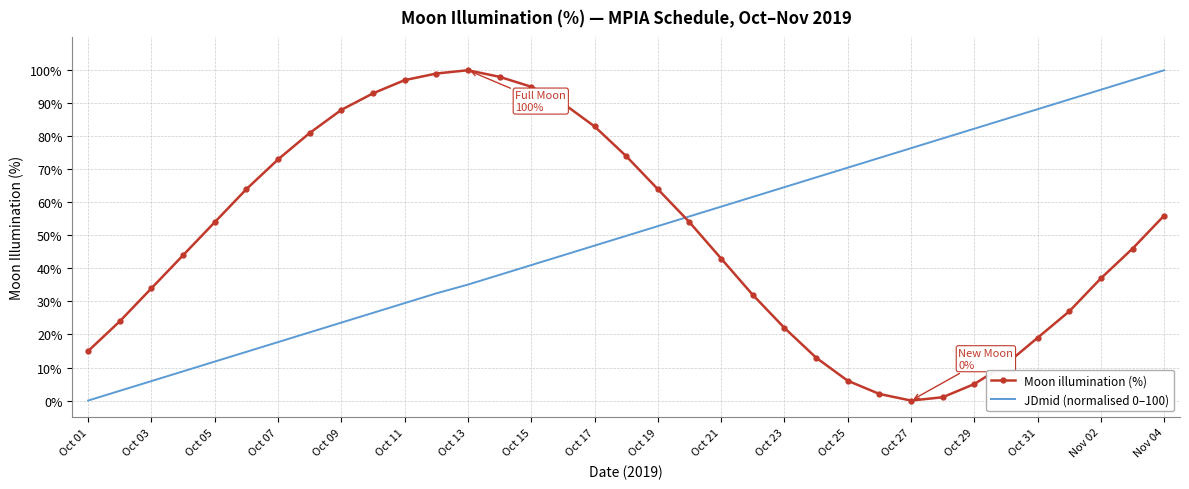

How many values in the Moon illumination (%) series are below 46?

17